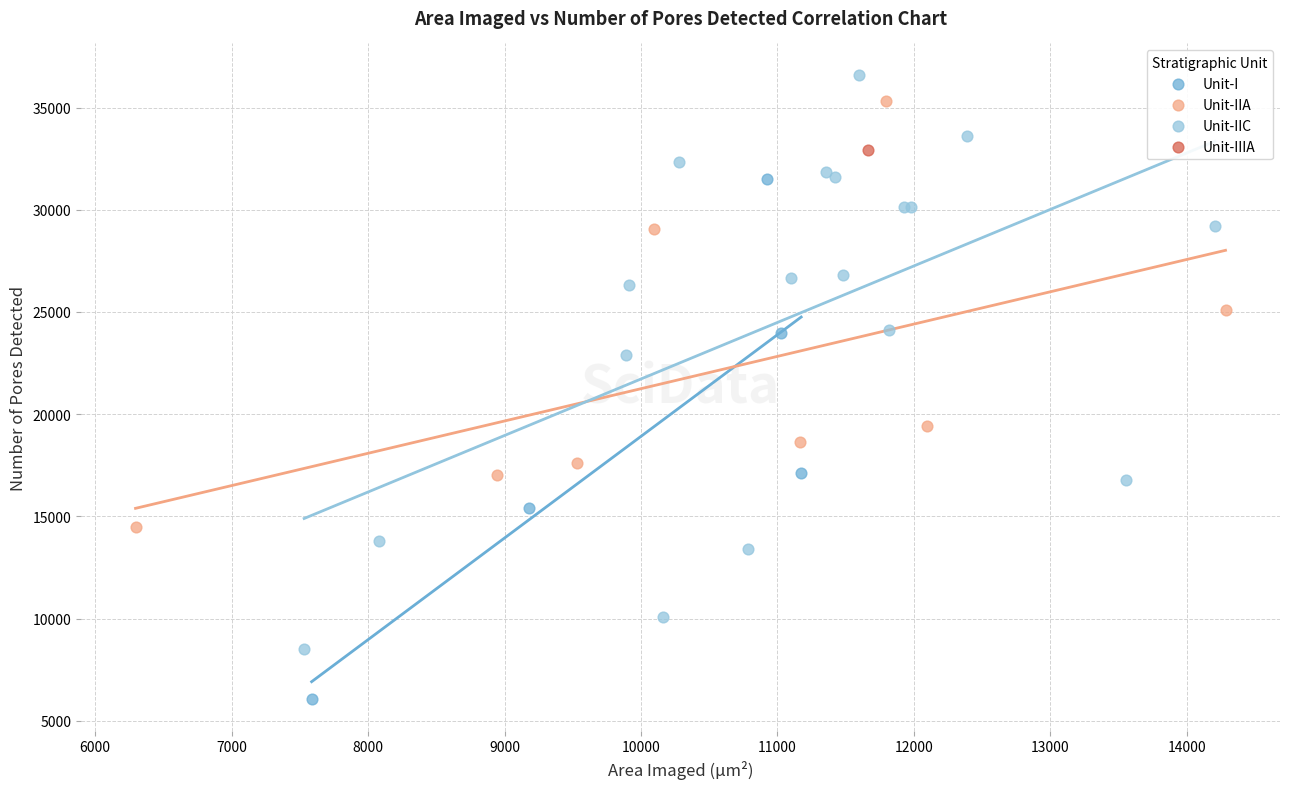

Which series contains the highest Y value?

Unit-IIC